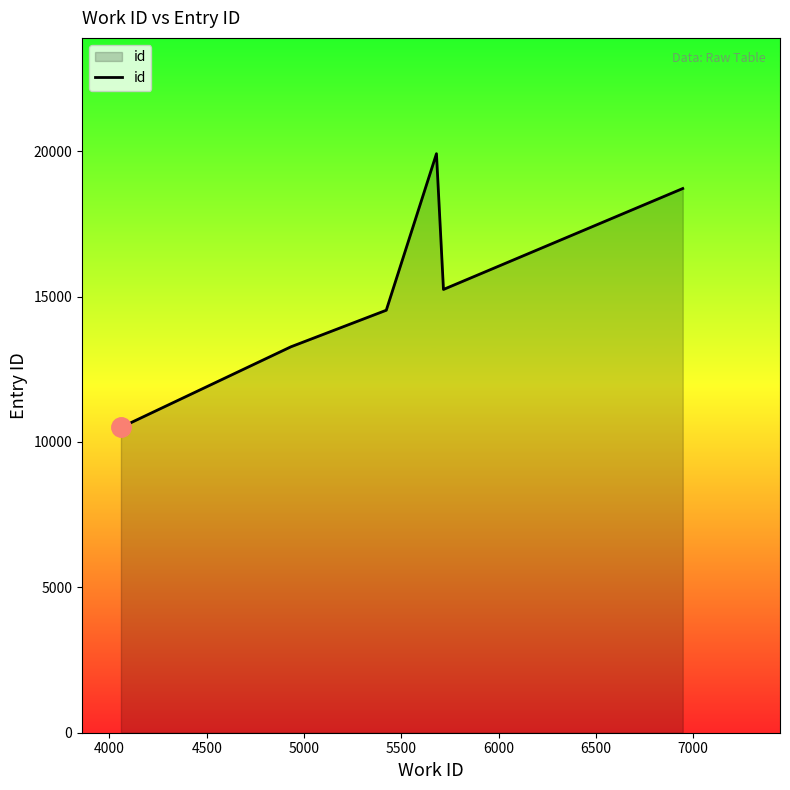

How many interior local valleys (lower than both neighbors) does the data have?

1